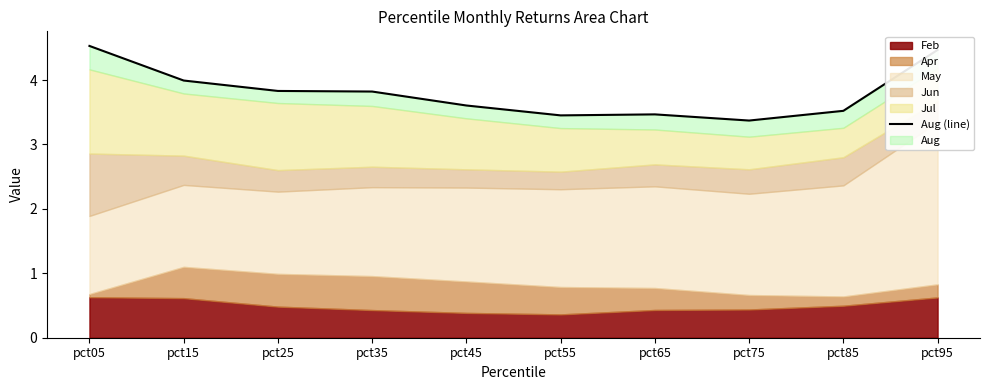

Which label corresponds to the smallest value in the chart?

pct75